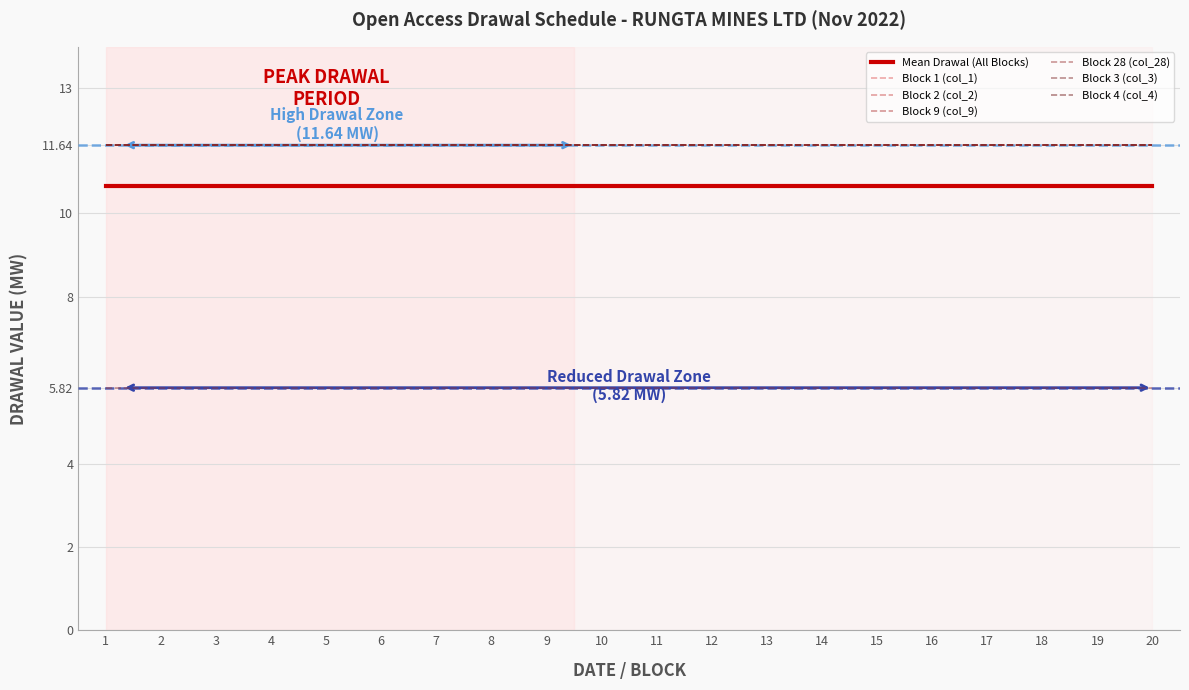

At how many categories does at least one series exceed 6?

20